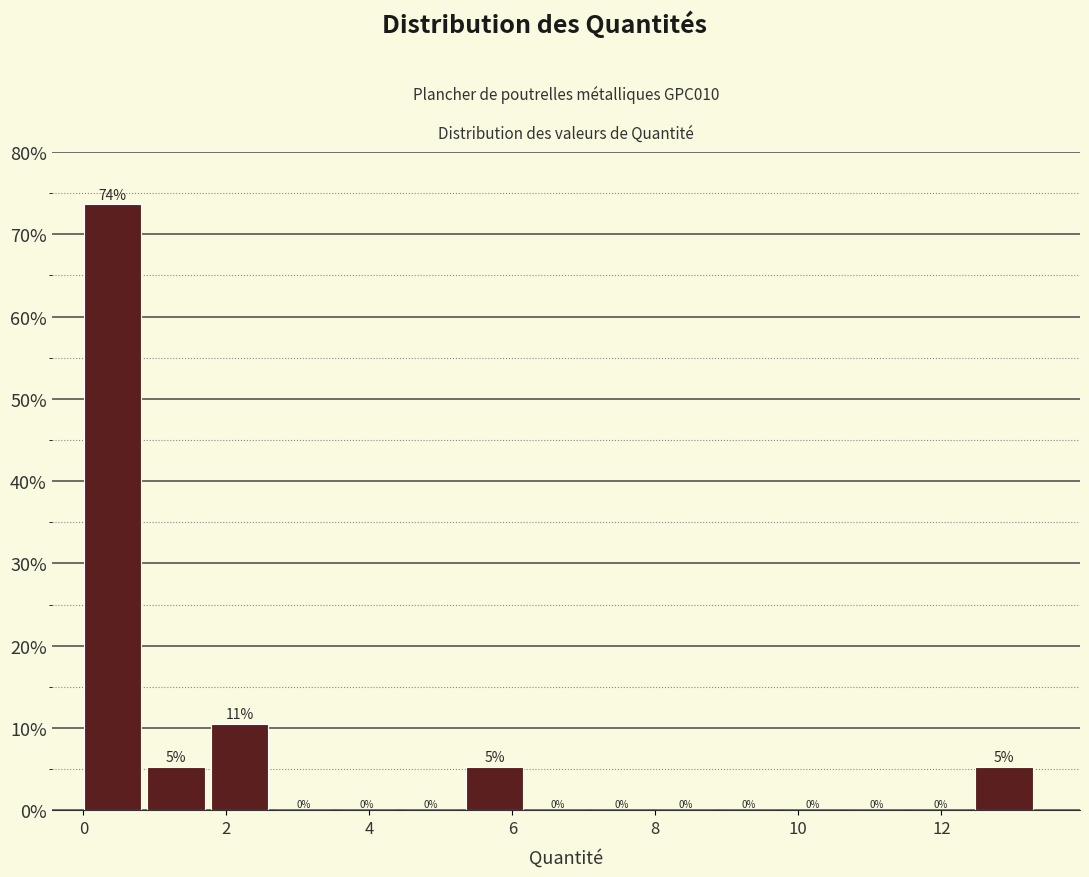

Over which range of the x-axis is the bar tallest?

0.0 to 0.8